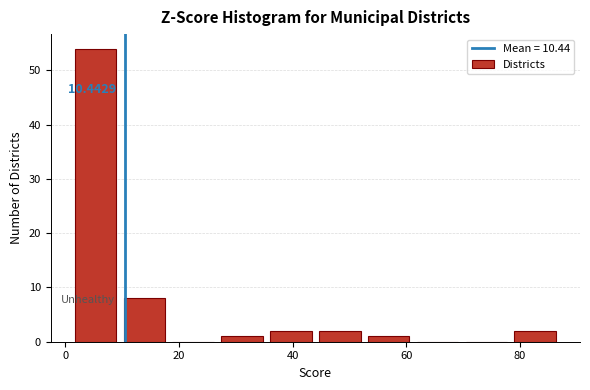

Which range on the x-axis has the tallest bar?

1.0 to 9.6